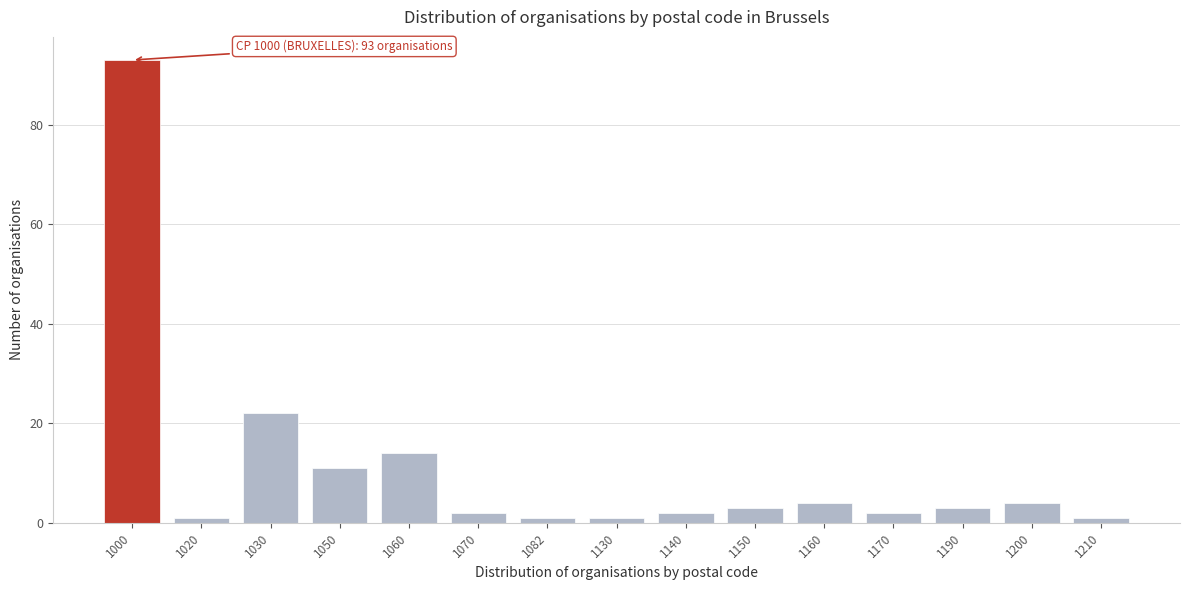

Reading left to right, transcribe all the data shown in this chart.

93	1	22	11	14	2	1	1	2	3	4	2	3	4	1